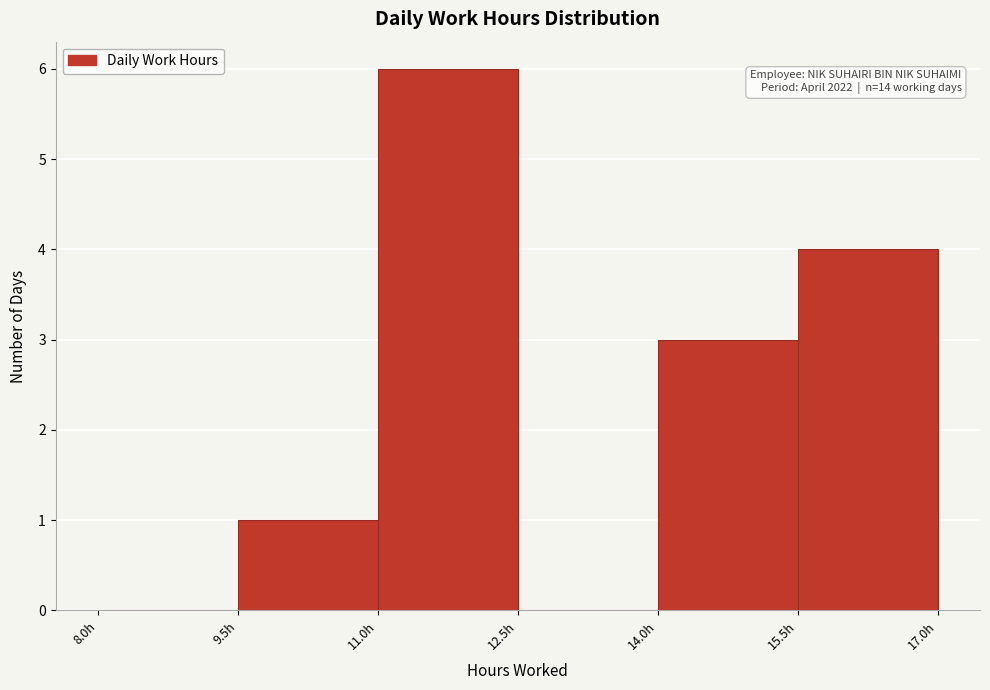

Which range on the x-axis has the tallest bar?

11.0 to 12.5